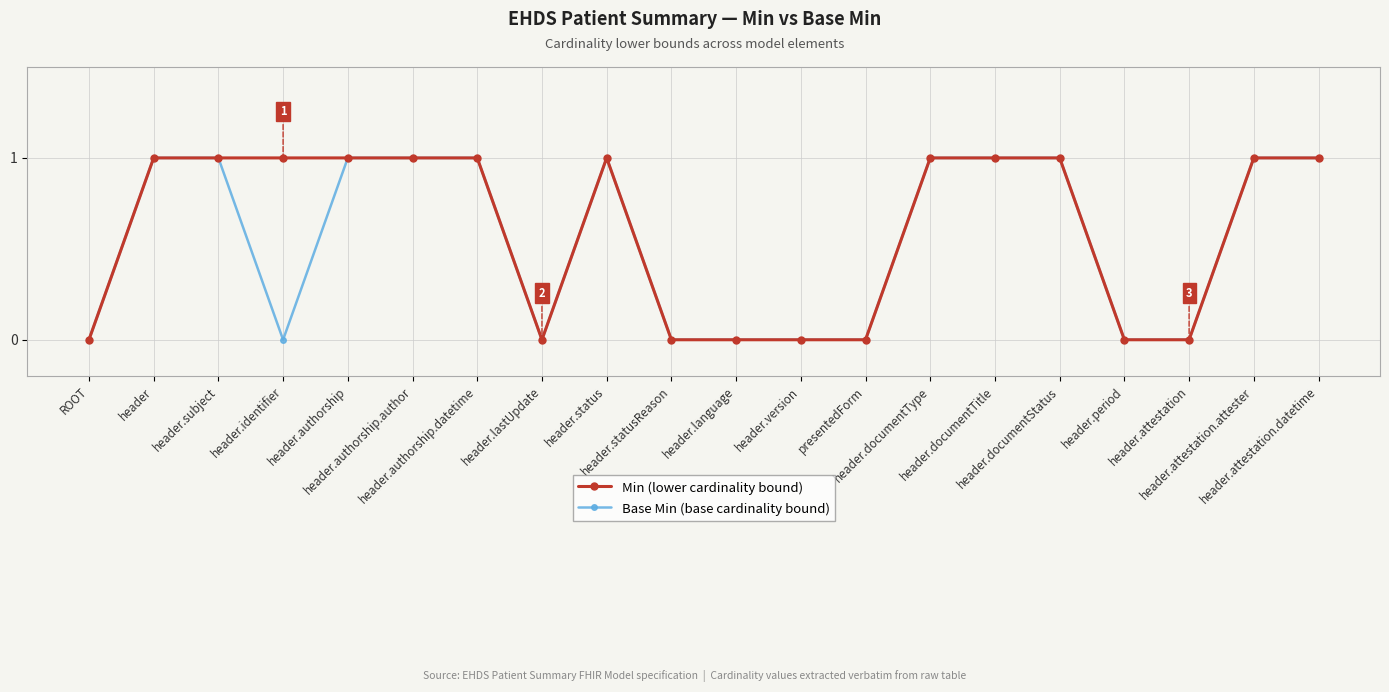

True or false: Min (lower cardinality bound) has more than 0 interior local peaks.

True